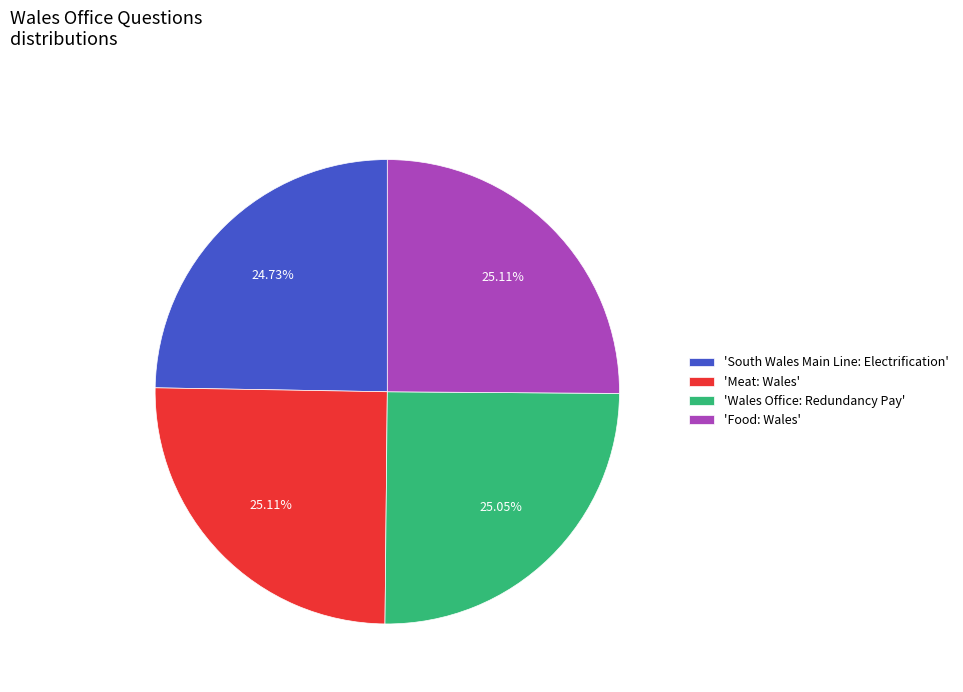

What is the ratio of the value at 'South Wales Main Line: Electrification' to the value at 'Food: Wales'?

1.0